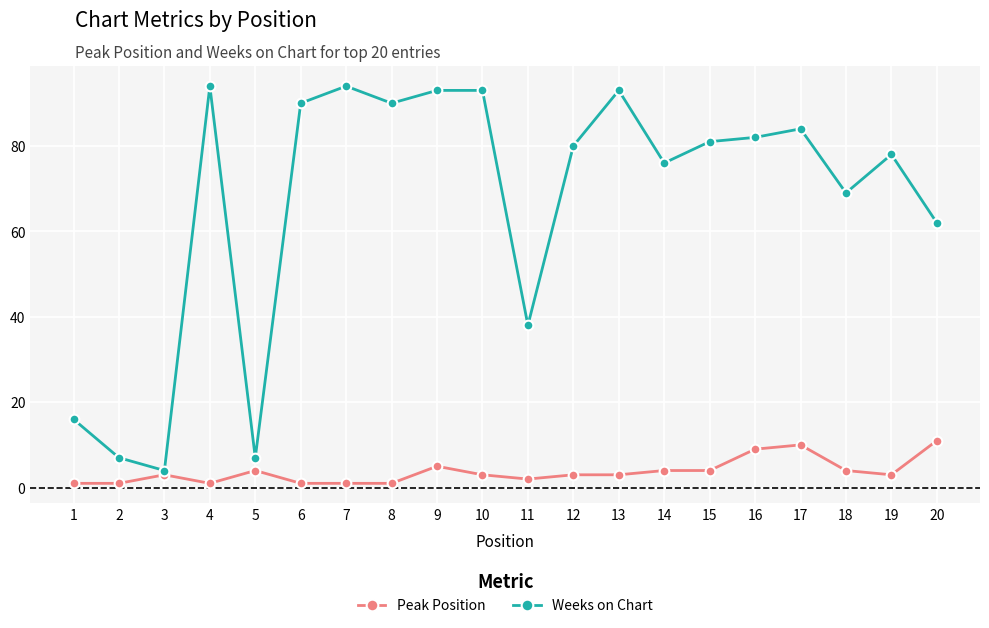

How many lines are shown in the chart?

2